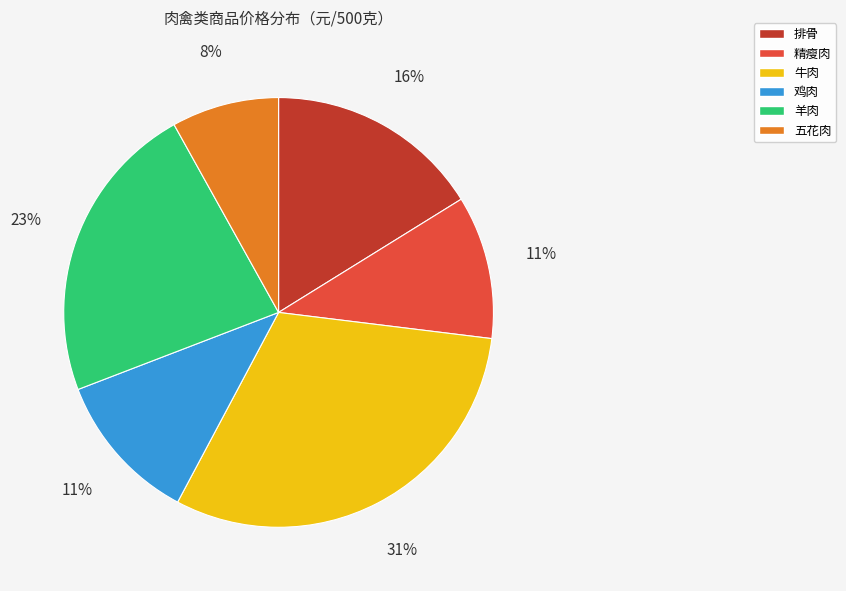

Which slice is the largest?

牛肉